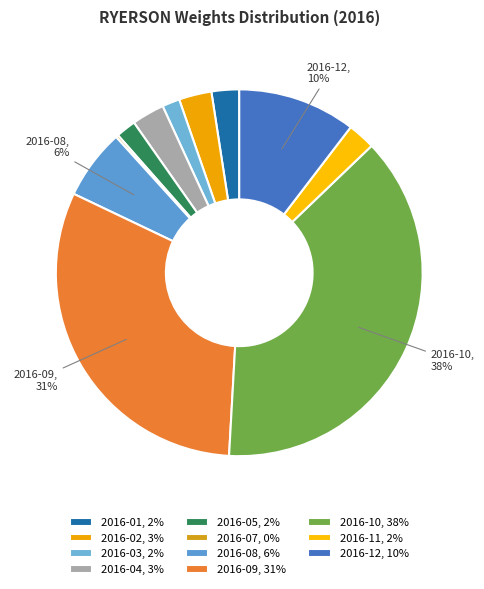

Rank the categories by value from highest to lowest.

2016-10, 2016-09, 2016-12, 2016-08, 2016-02, 2016-04, 2016-01, 2016-11, 2016-05, 2016-03, 2016-07